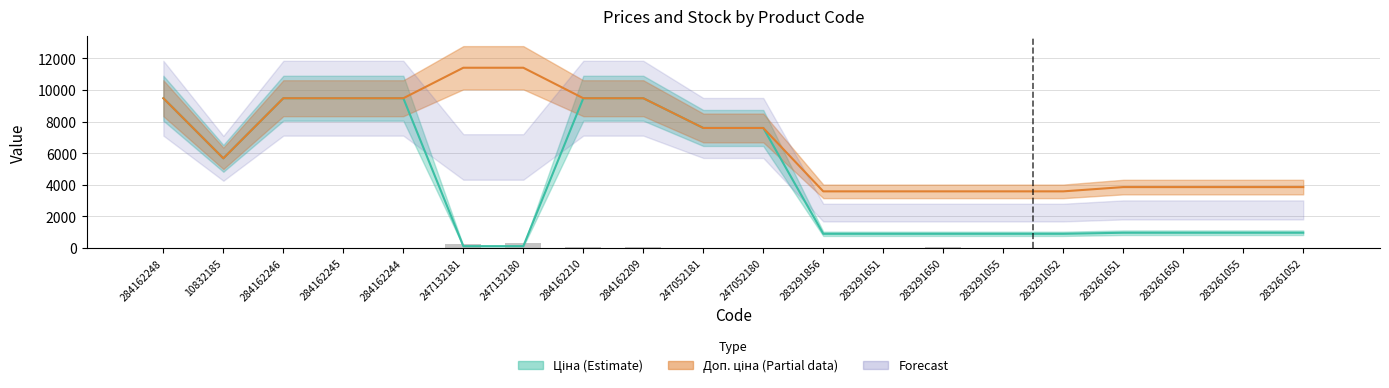

Reading right to left, extract all data points from this chart.

283261052=13	283261055=4	283261650=6	283261651=9	283291052=27	283291055=9	283291650=43	283291651=7	283291856=9	247052180=21	247052181=20	284162209=53	284162210=57	247132180=290	247132181=260	284162244=0	284162245=8	284162246=0	10832185=4	284162248=0